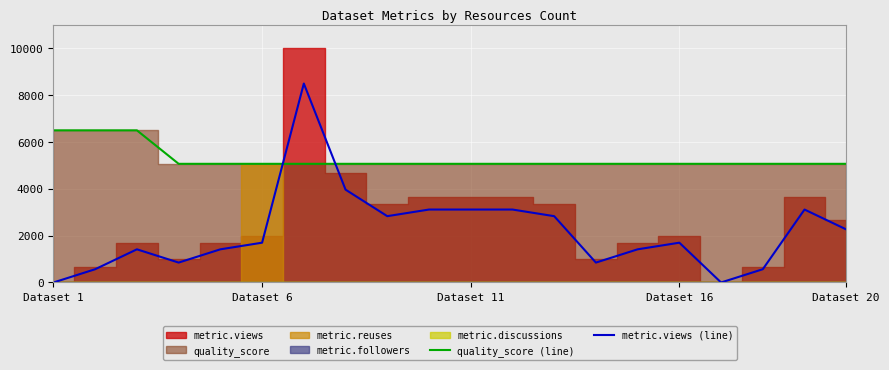

Which series has the largest total across all categories?

quality_score (line)